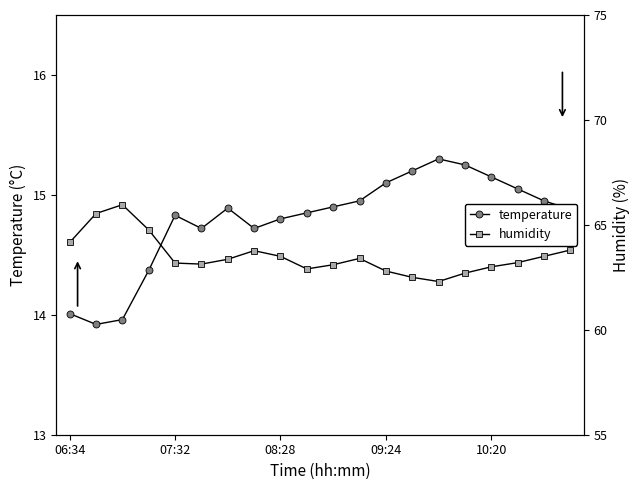

Which series has the widest spread of values?

humidity